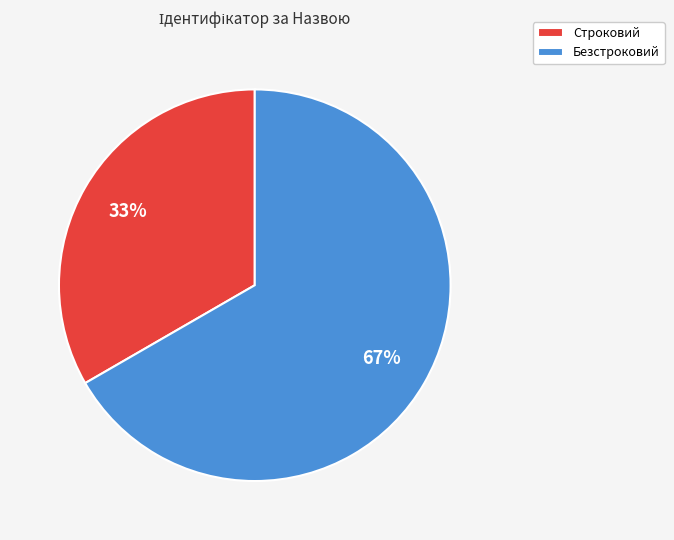

Combined, do Безстроковий and Строковий account for over 50%?

Yes